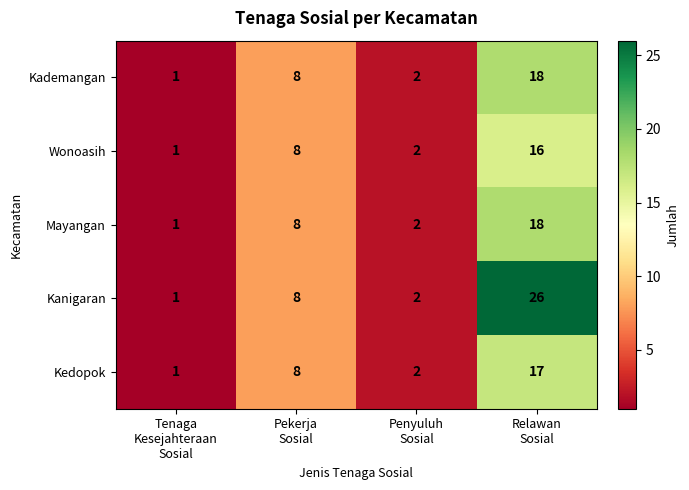

Which series has the largest total across all categories?

Kanigaran